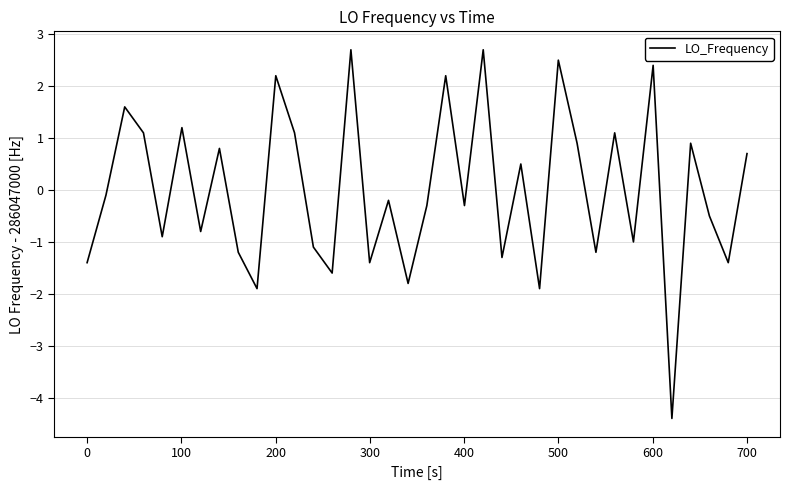

What is the minimum value shown in the chart?

-4.4